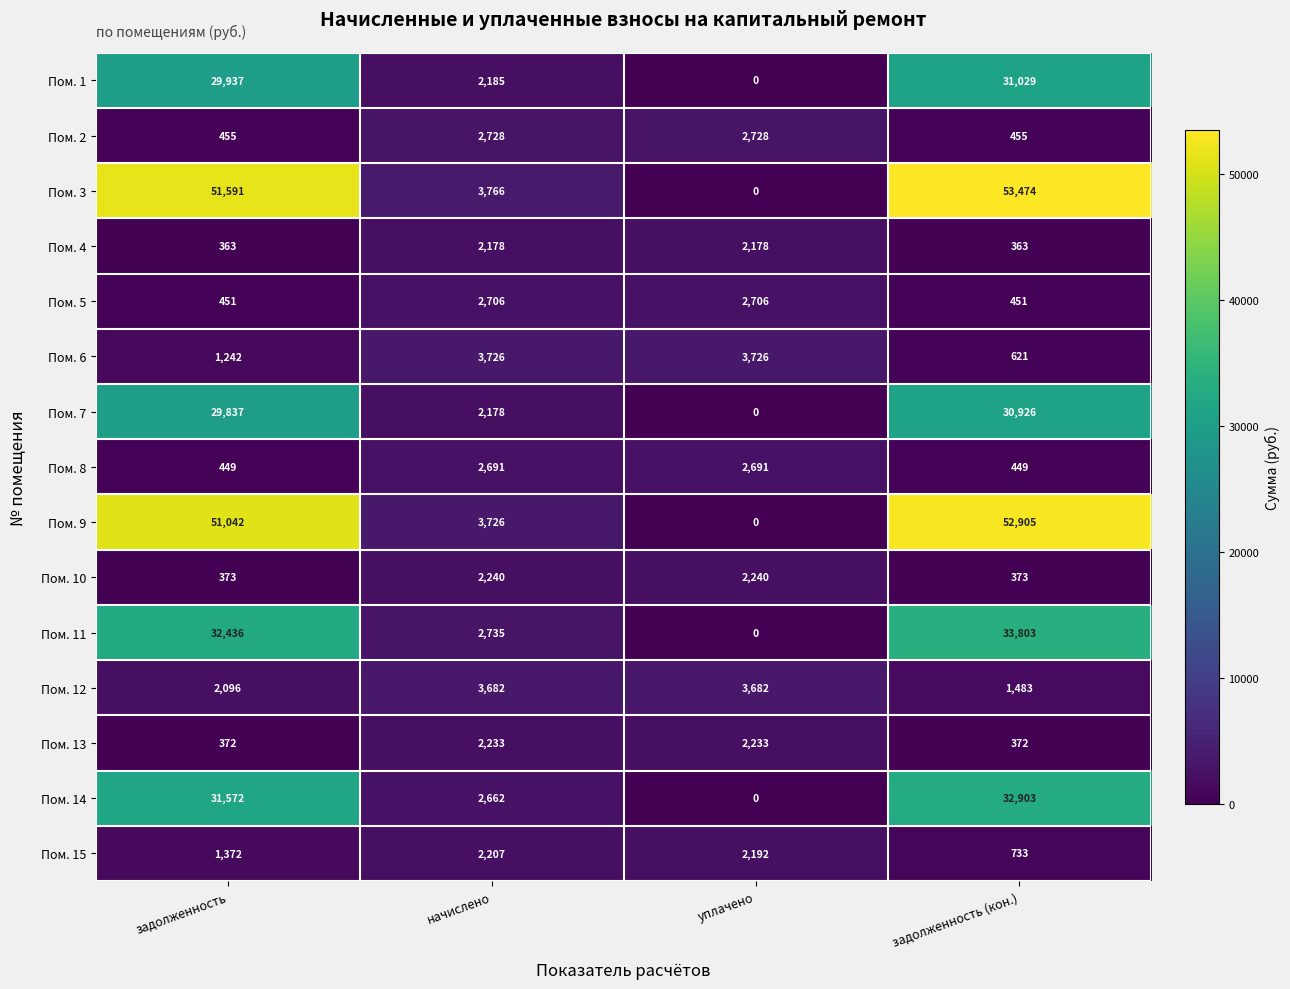

The Пом. 1 series shows 46314 at задолженность (кон.). True or false?

False